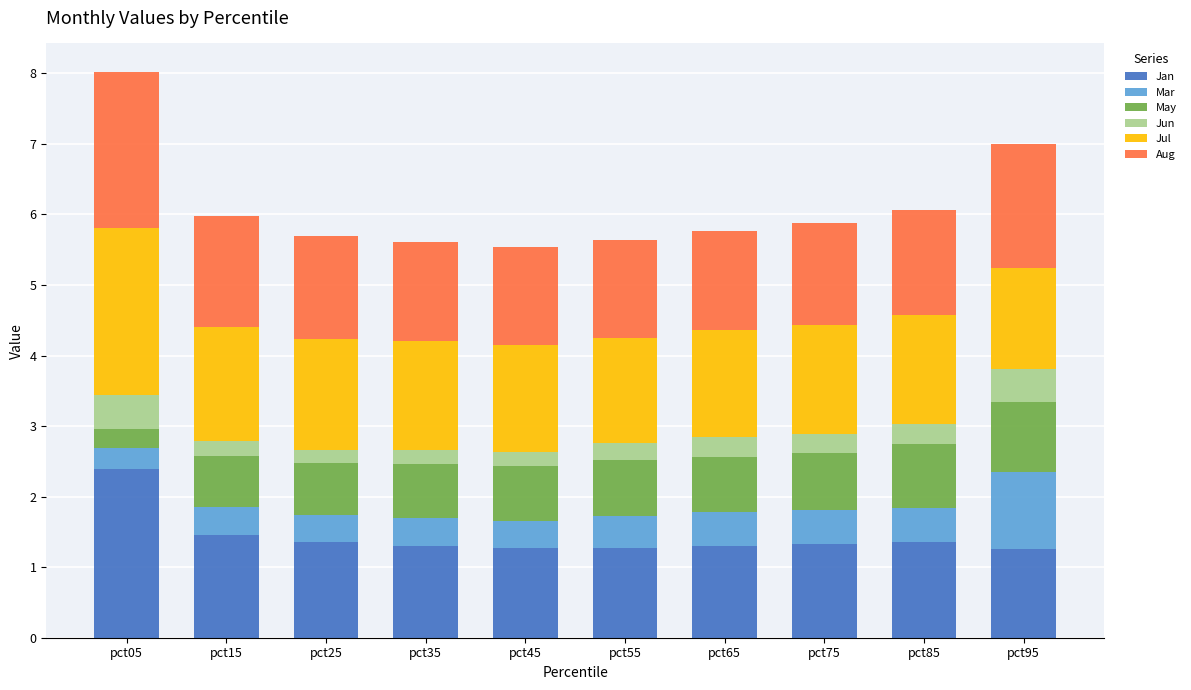

What is the maximum value for Jan?

2.4